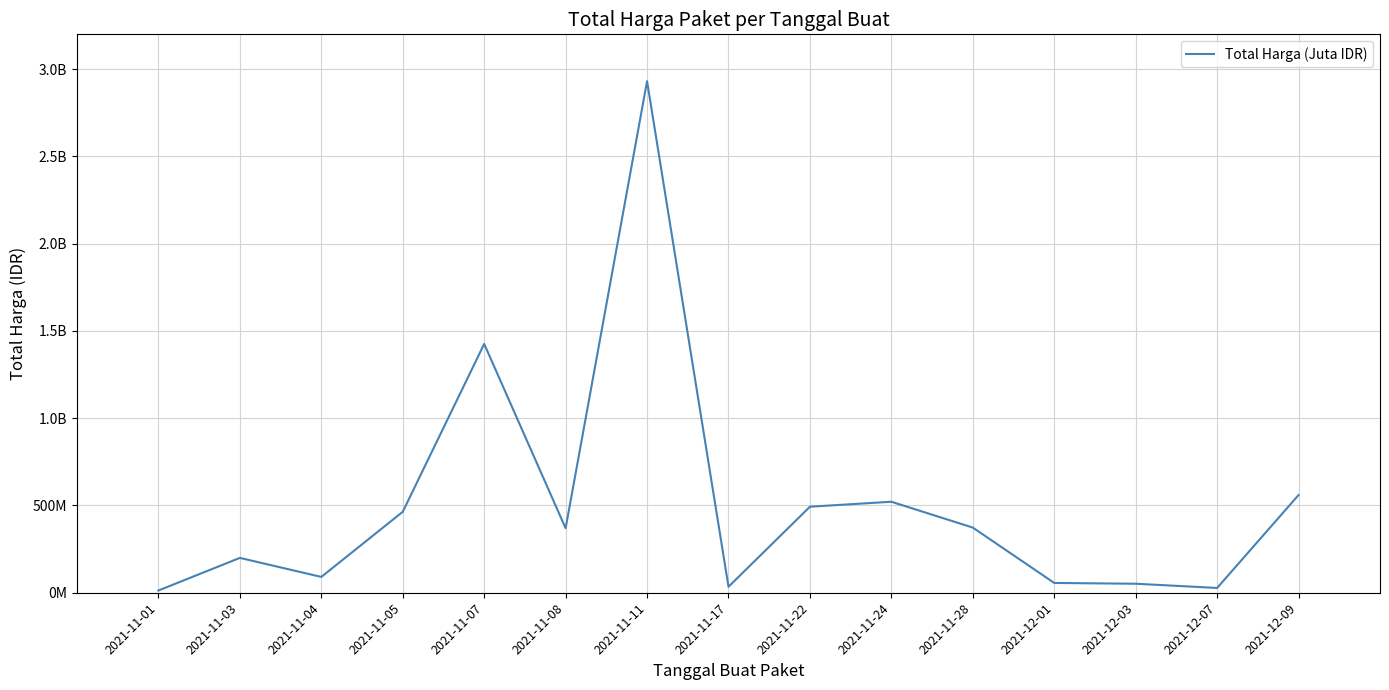

What position from the right is 2021-11-11?

9